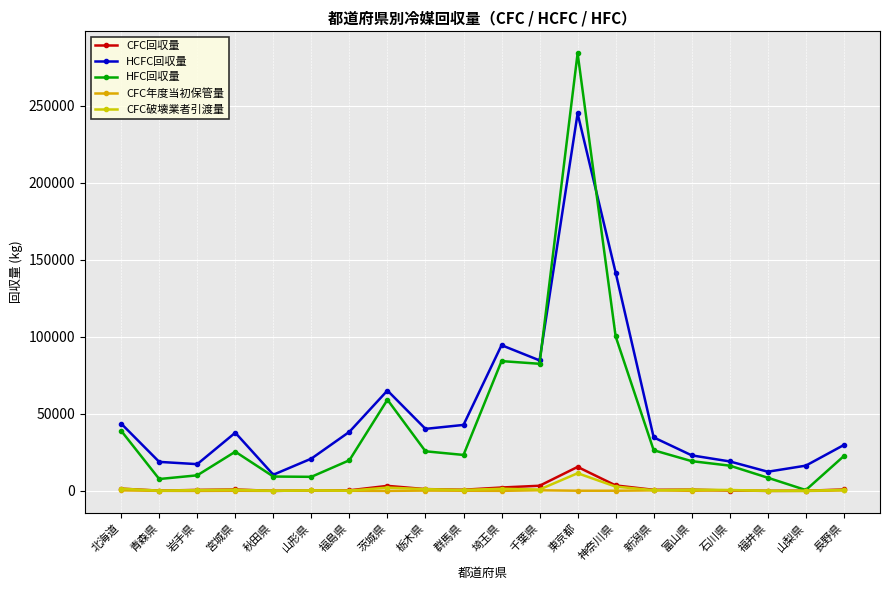

At which category is the sum across all series the highest?

東京都